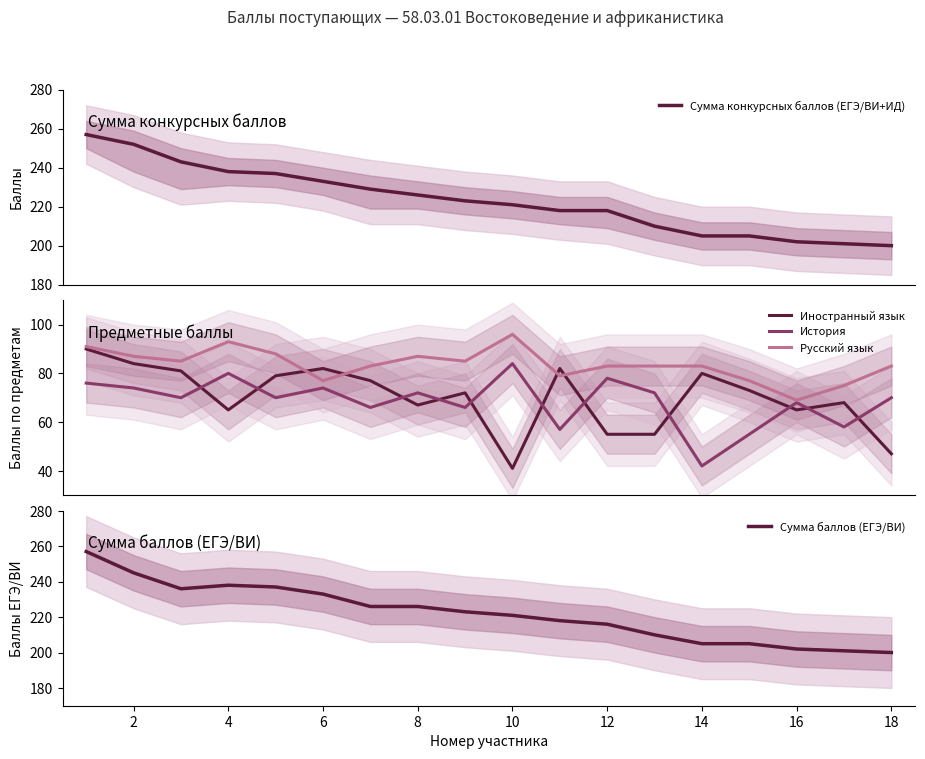

True or false: Сумма баллов (ЕГЭ/ВИ) has a value of 216 at 12.

True